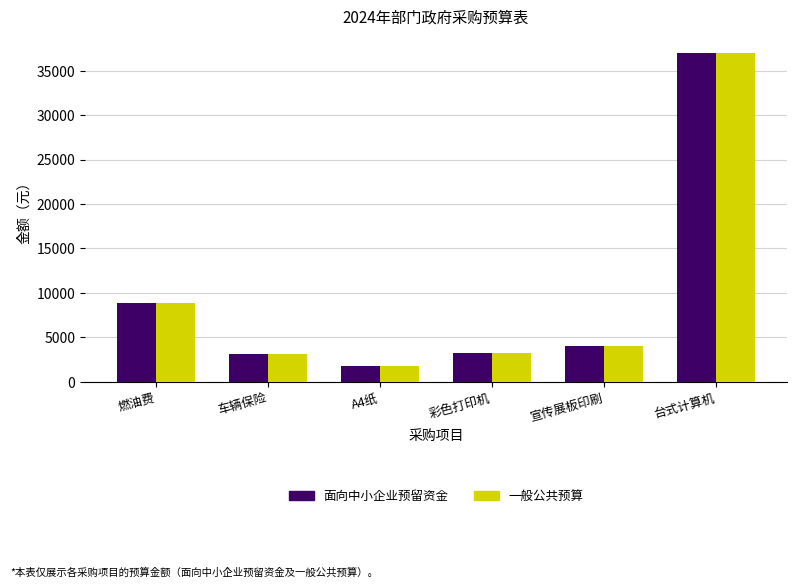

At how many categories does at least one series exceed 21182?

1